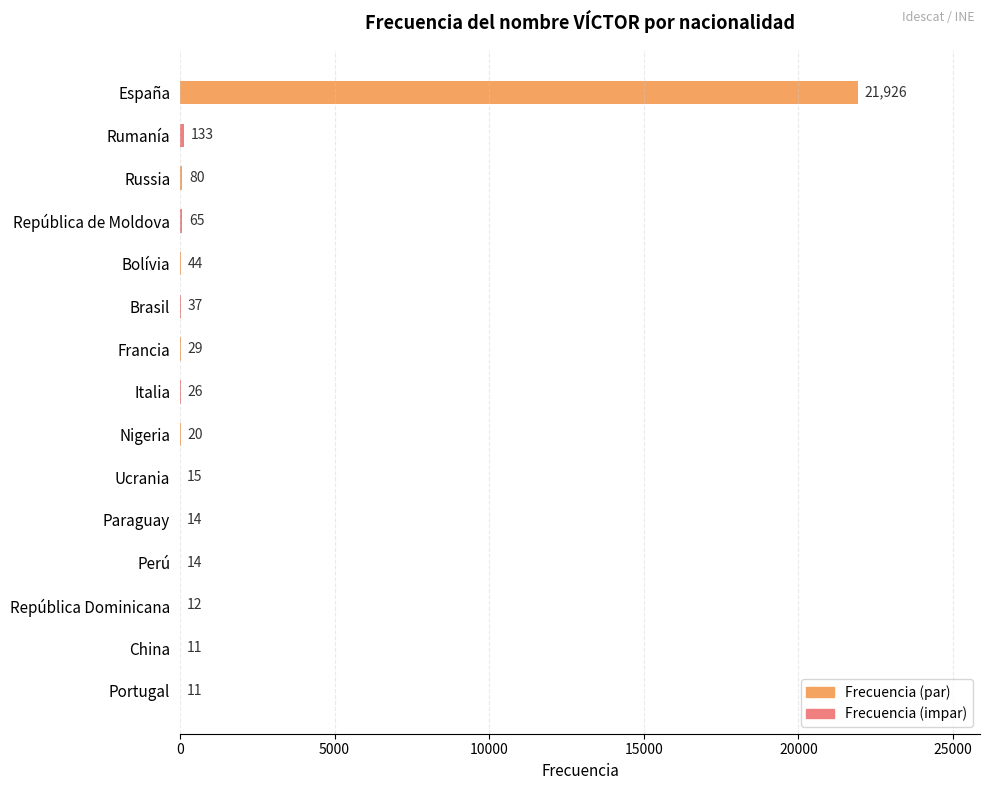

Reading top to bottom, transcribe all the data shown in this chart.

España=21926	Rumanía=133	Russia=80	República de Moldova=65	Bolívia=44	Brasil=37	Francia=29	Italia=26	Nigeria=20	Ucrania=15	Paraguay=14	Perú=14	República Dominicana=12	China=11	Portugal=11